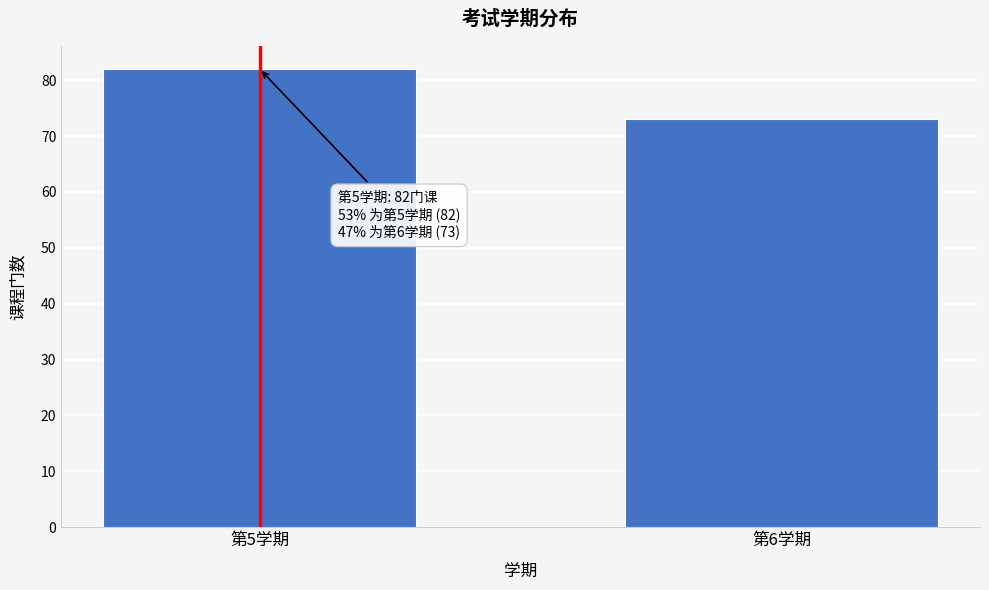

Reading right to left, what are all the values shown in this chart?

第6学期=73	第5学期=82